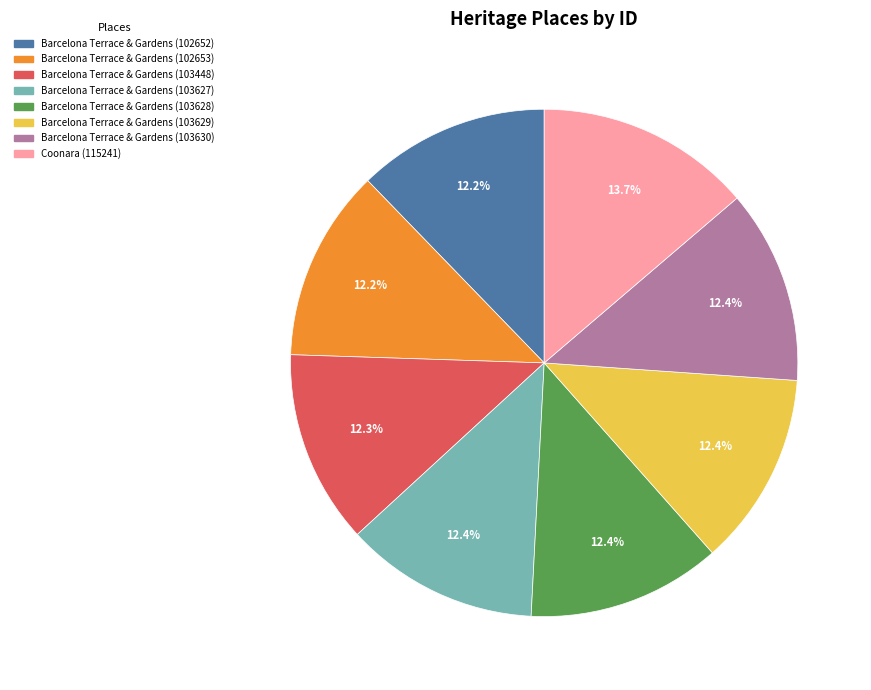

The Barcelona Terrace & Gardens (103630) slice represents 12% of the pie. True or false?

True